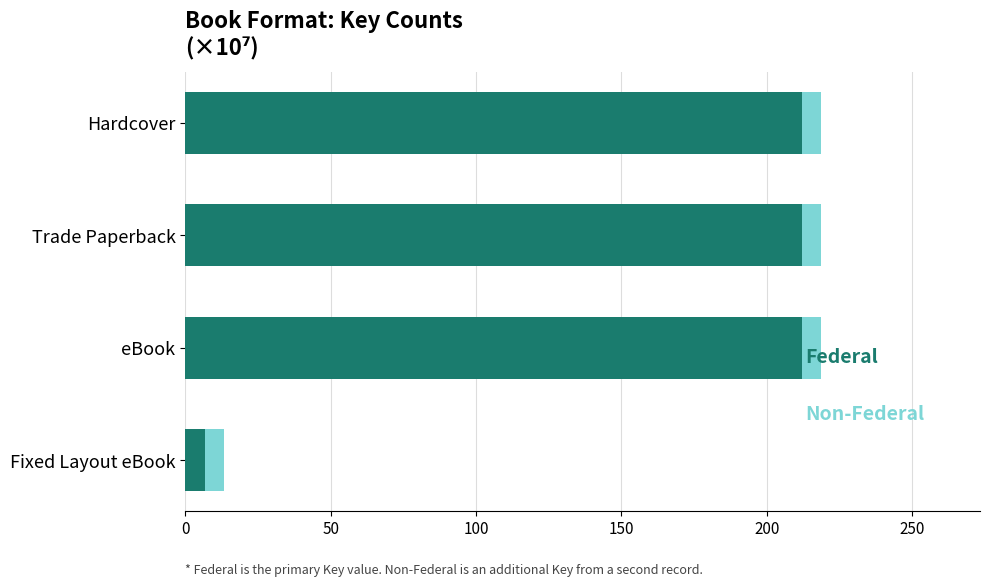

What is the total value across all series at Trade Paperback?

218.6